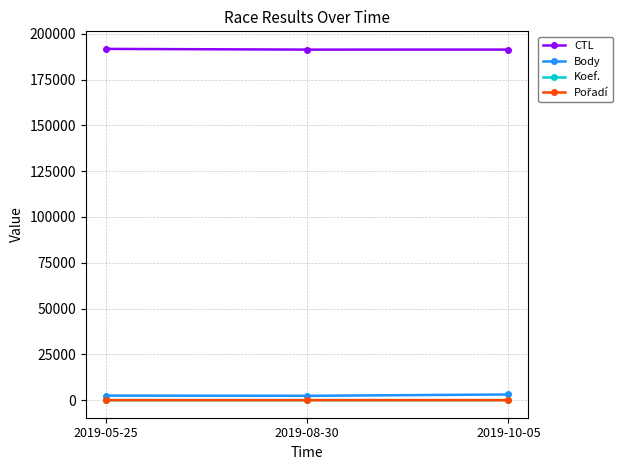

What is the label of the 1st point from the left?

2019-05-25